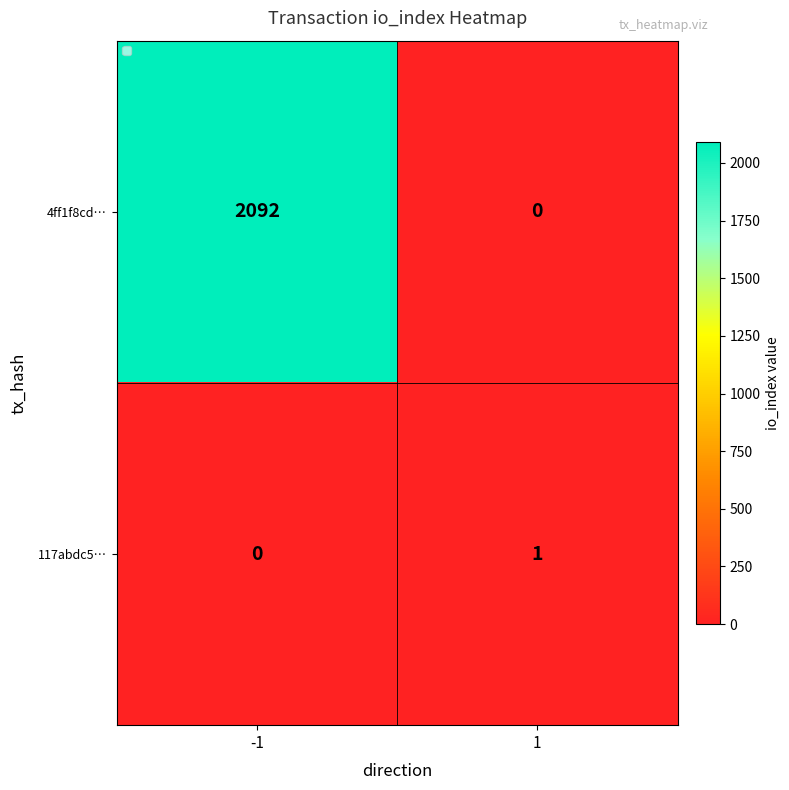

List the series in order of their peak value, highest first.

4ff1f8cd…, 117abdc5…